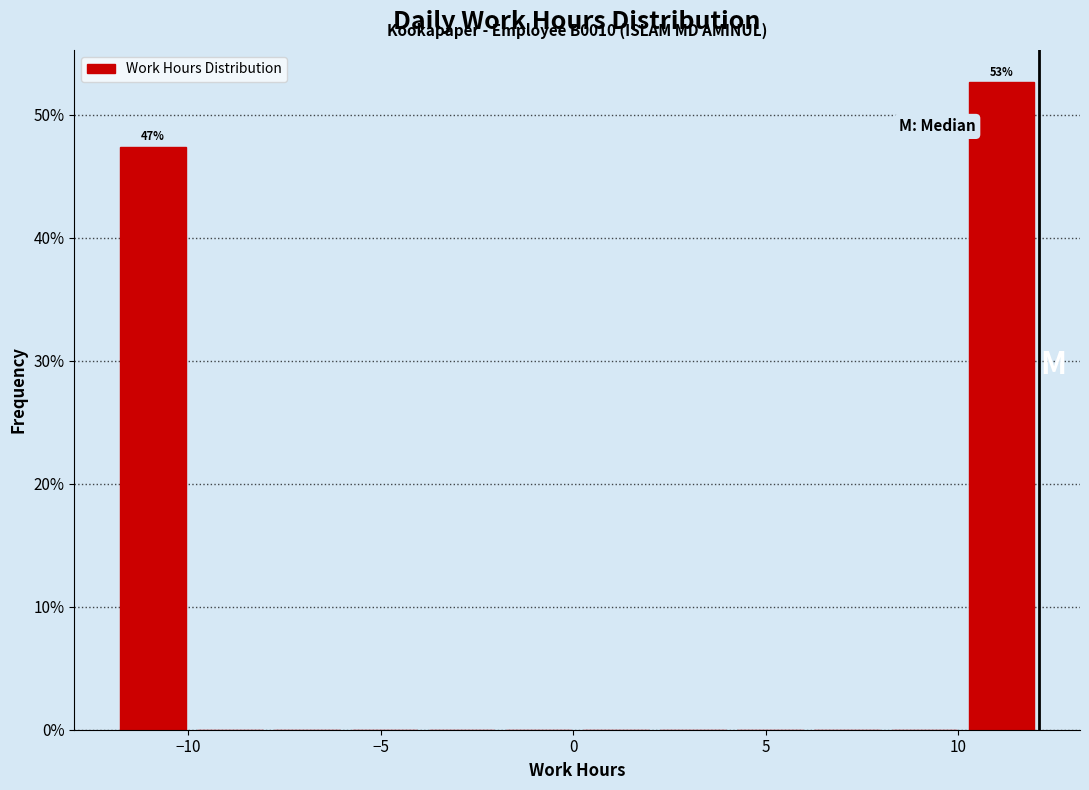

Over which range of the x-axis is the bar tallest?

10 to 12